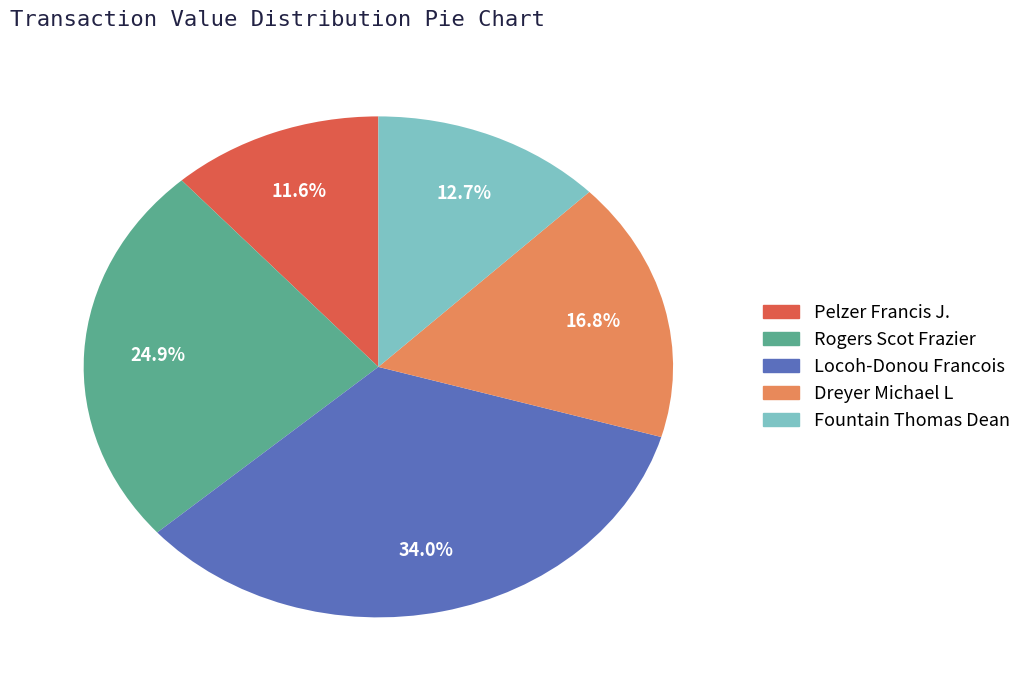

Is there any slice that represents more than half of the pie?

No